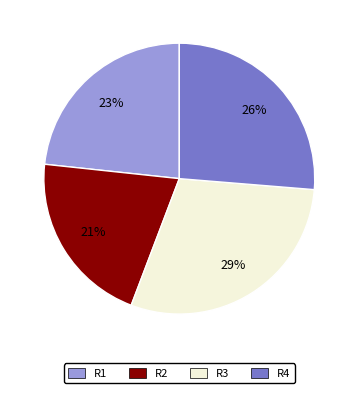

To the nearest percent, what is the difference between the R3 and R4 slice percentages?

3%